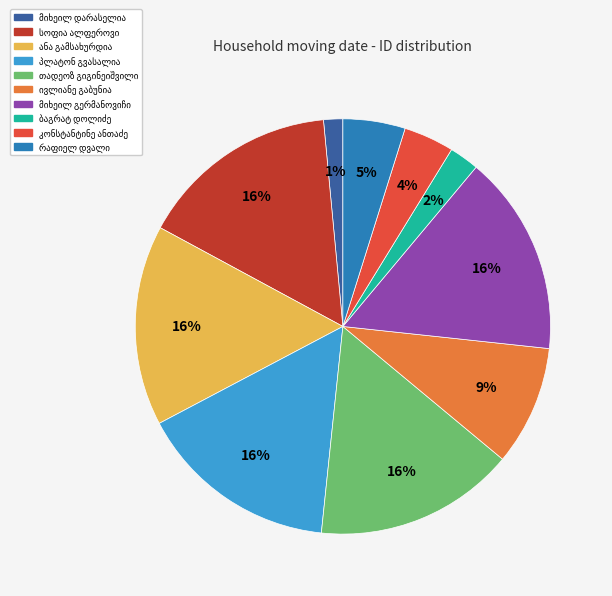

Is there any slice that represents more than half of the pie?

No